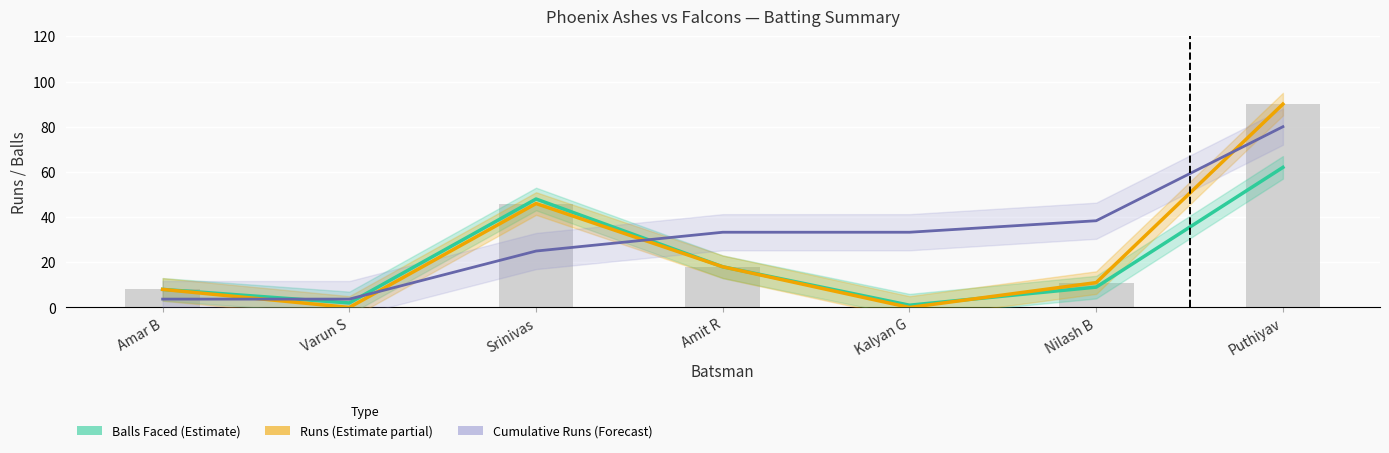

Are the bars grouped side by side (vs. stacked)?

Yes